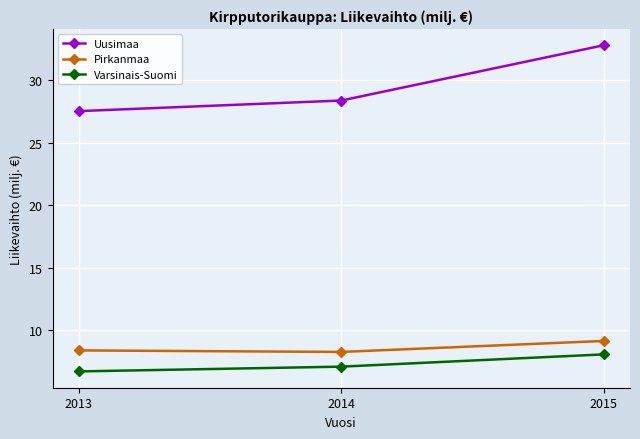

Which series has the widest spread of values?

Uusimaa